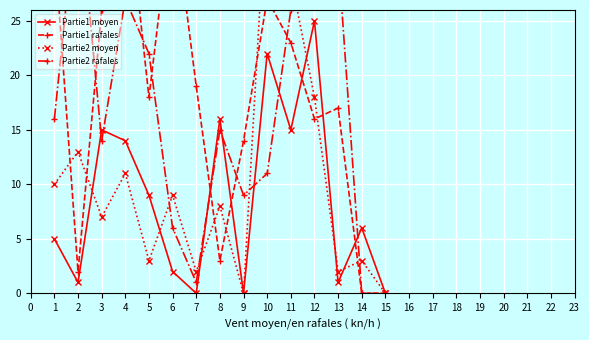

How many values in the Partie1 moyen series are below 6?

7